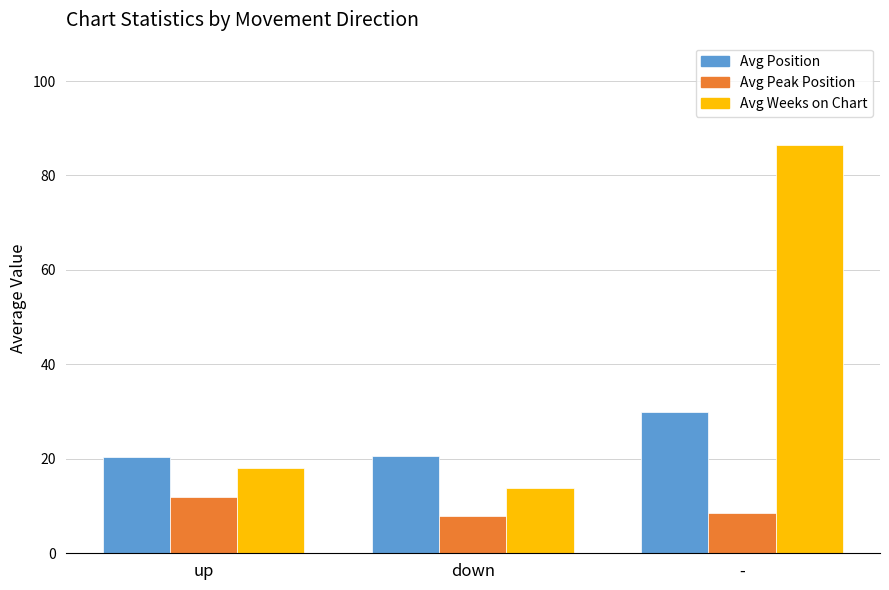

What is the difference between the maximum and minimum values in the Avg Position series?

9.7